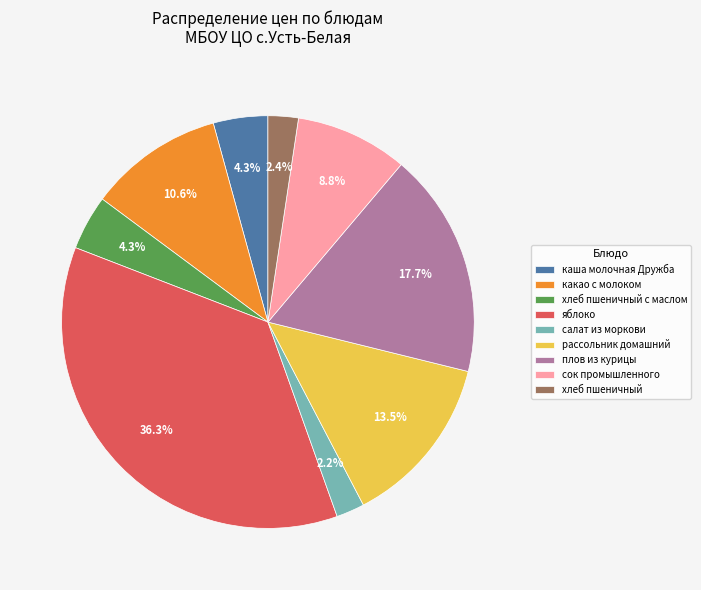

Count the number of slices in the pie.

9